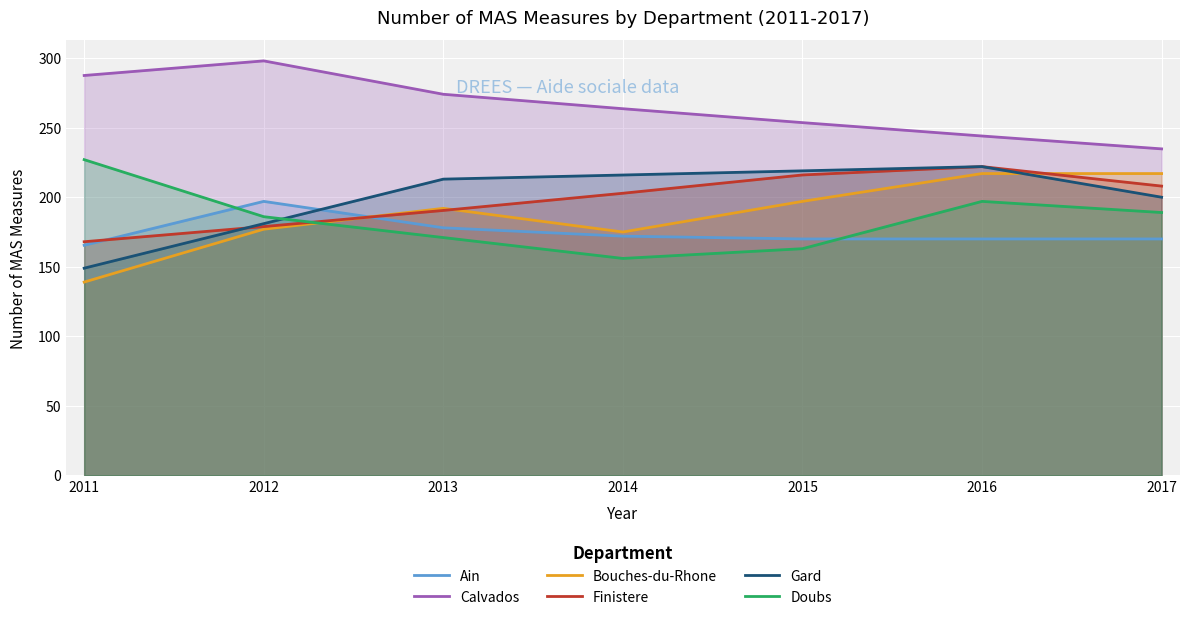

What is the spread (max minus min) of values at 2015?

90.6